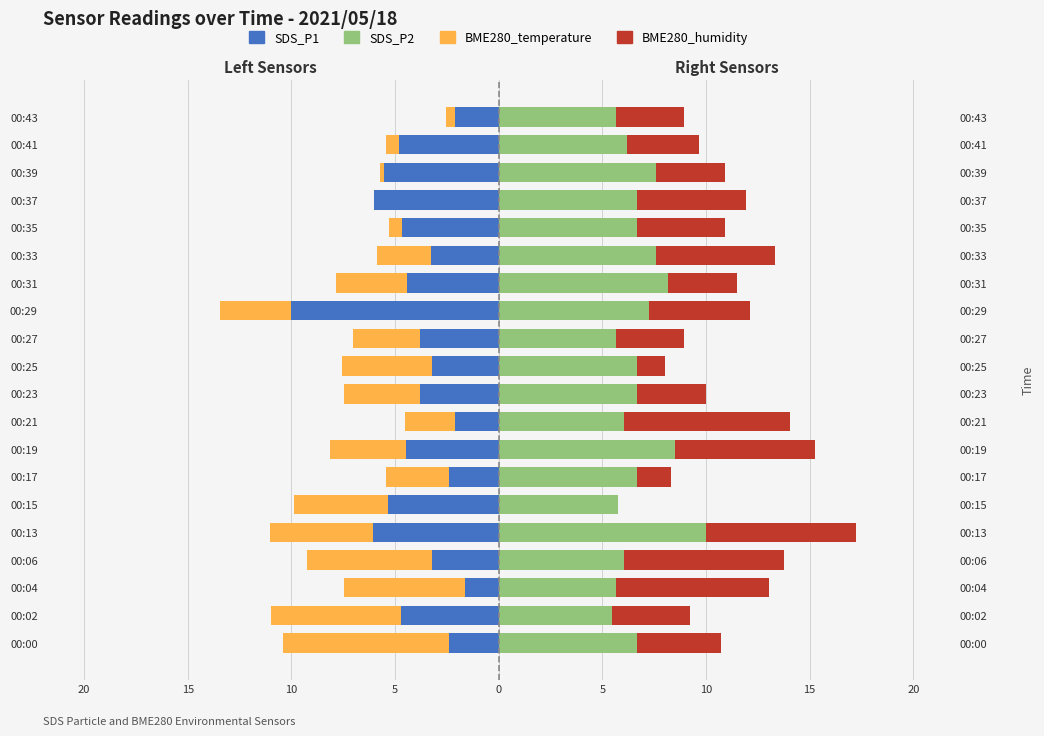

What is the average value of the SDS_P2 series?

6.8